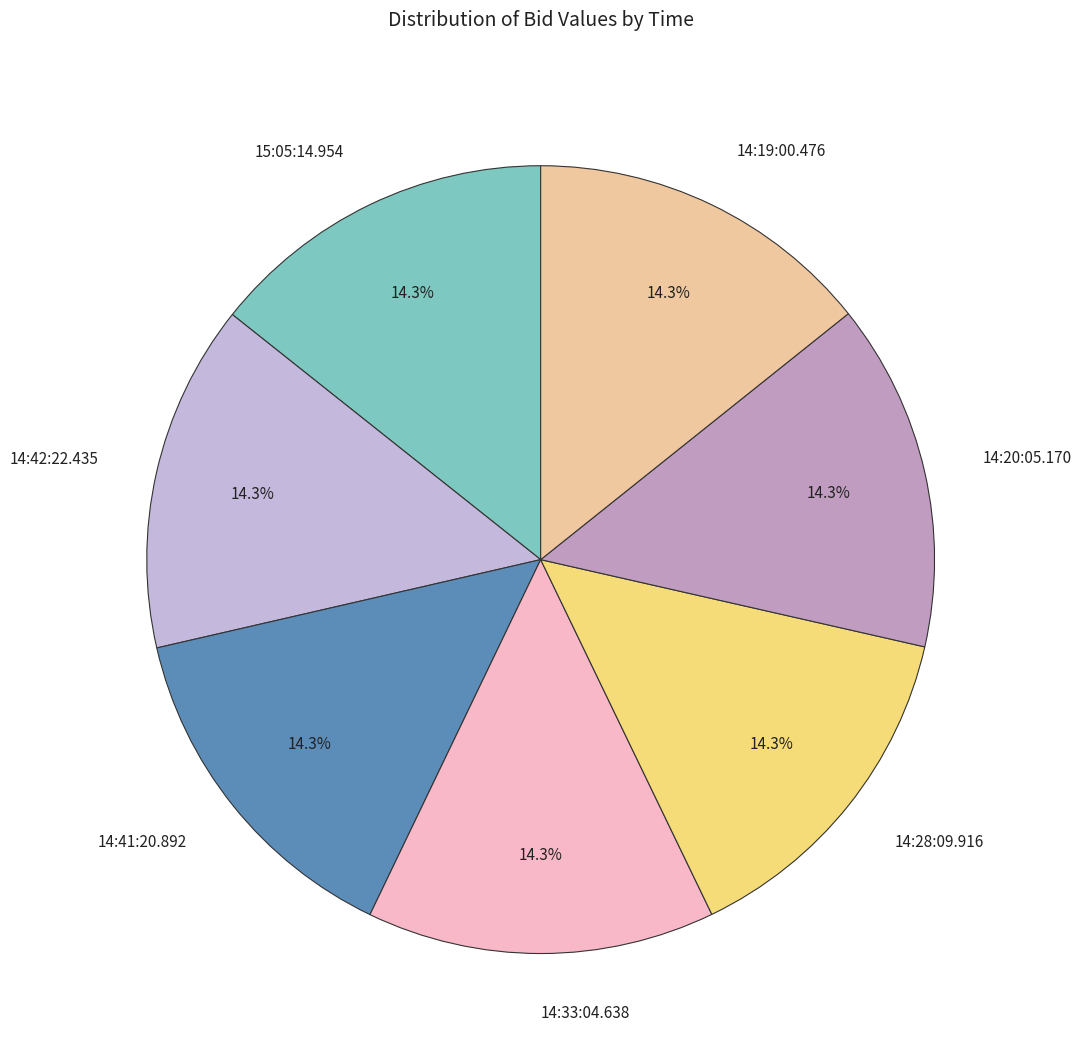

What percentage is the 14:20:05.170 slice, to the nearest percent?

14%